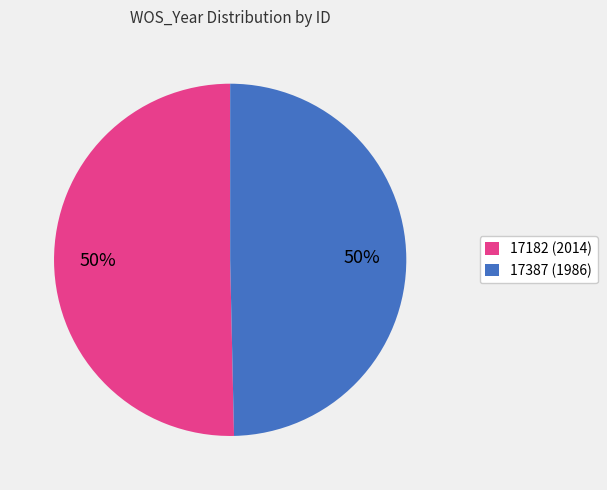

To the nearest percent, what percentage of the pie is 17387?

50%